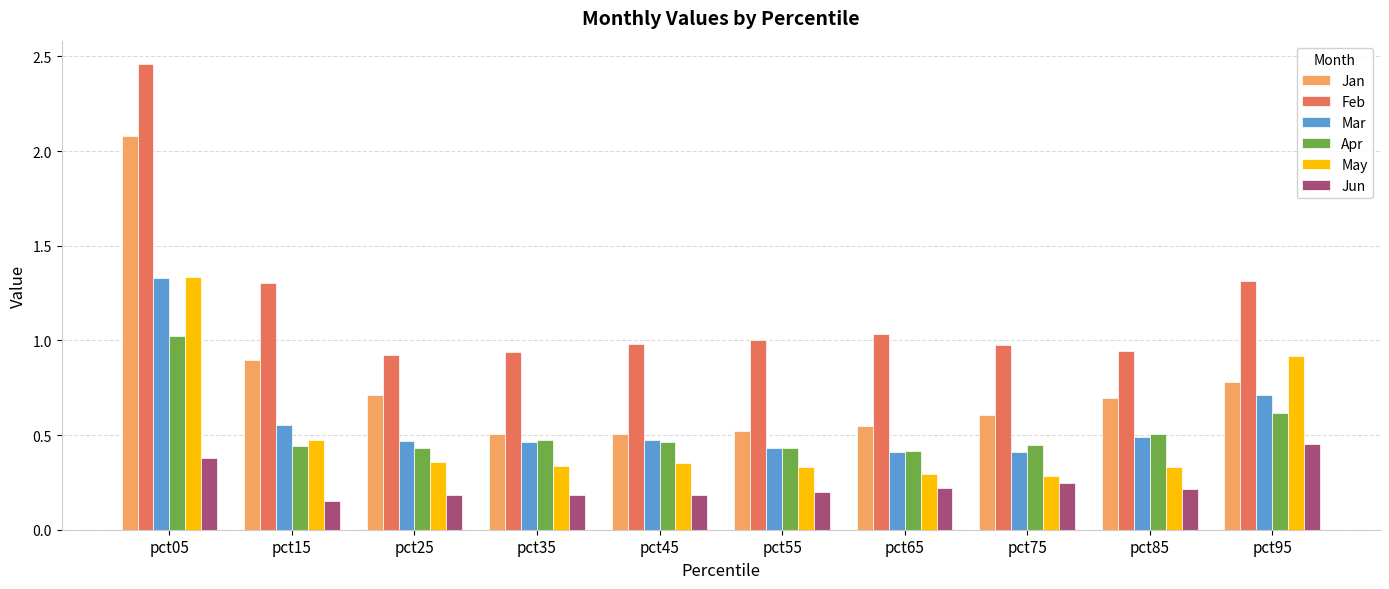

What is the difference between the maximum and minimum values in the Feb series?

1.5